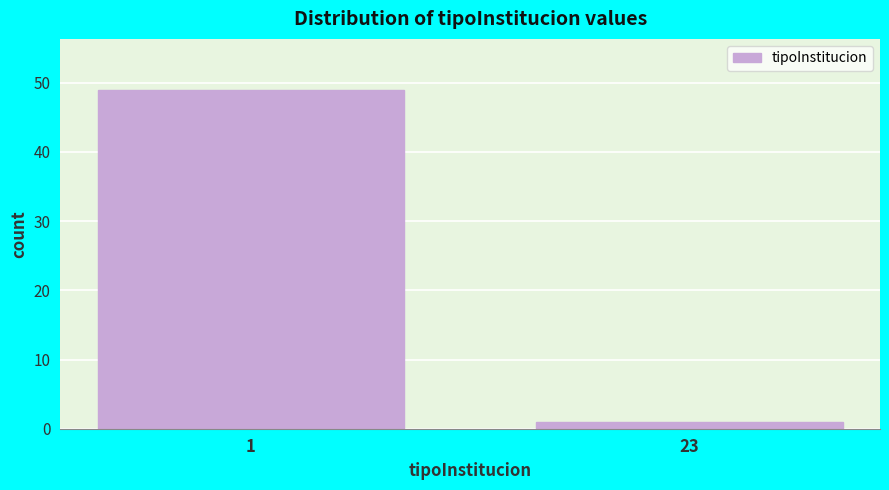

Reading left to right, extract all data points from this chart.

49	1